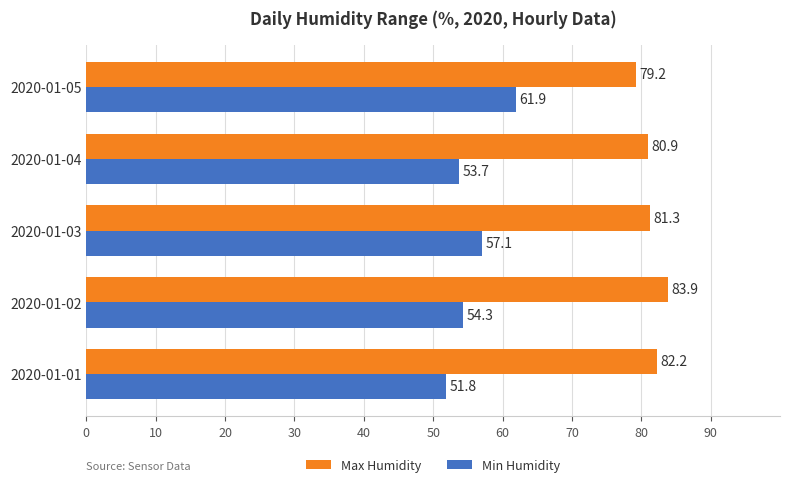

Which series changed the most between 2020-01-01 and 2020-01-03?

Min Humidity